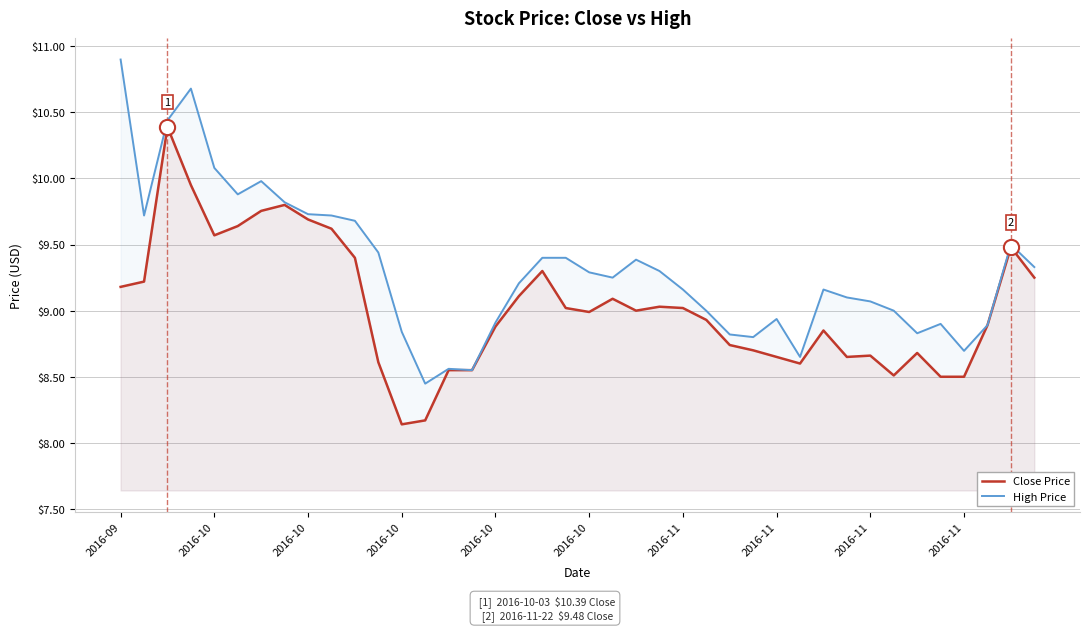

Which series reaches the maximum Y coordinate?

High Price